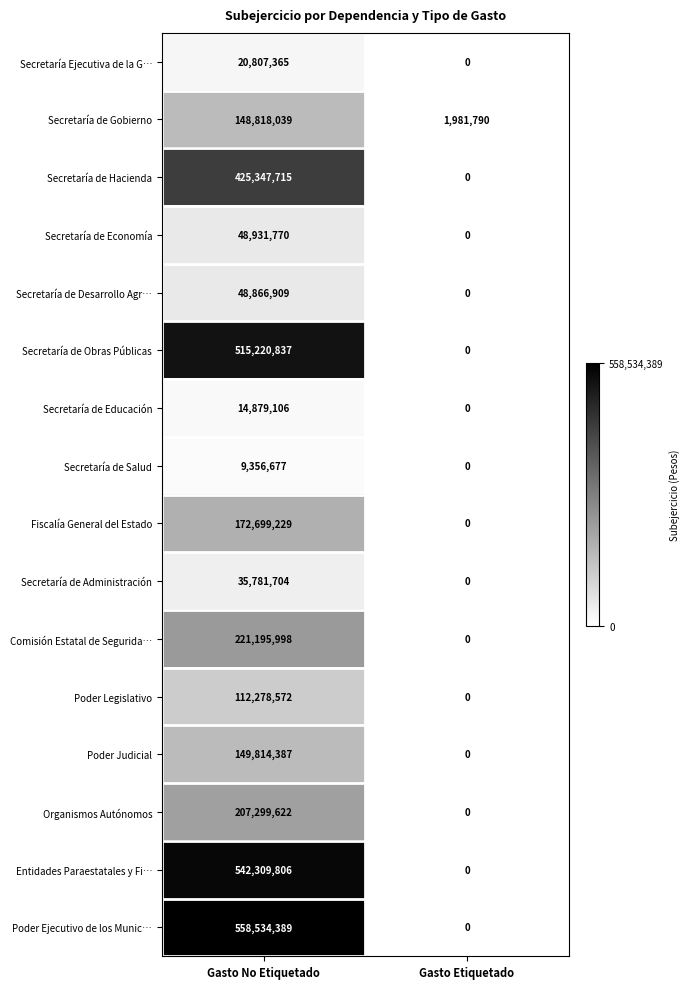

Is the value of Secretaría Ejecutiva de la G… at Gasto Etiquetado greater than the value of Secretaría de Educación at Gasto No Etiquetado?

No